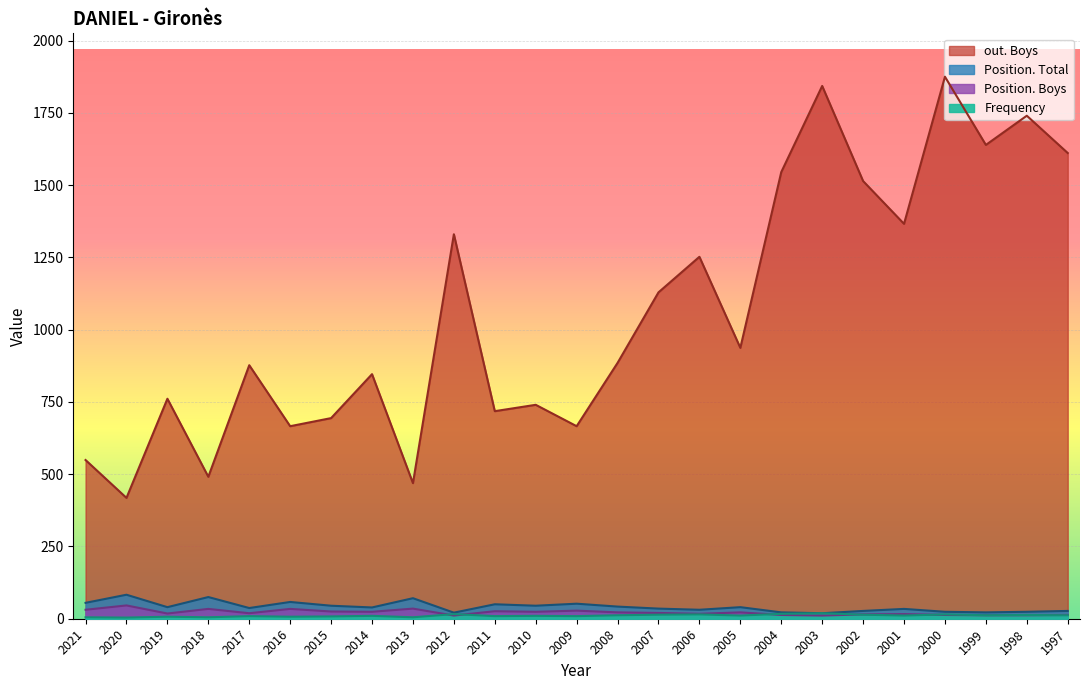

At which category is the sum across all series the highest?

2000